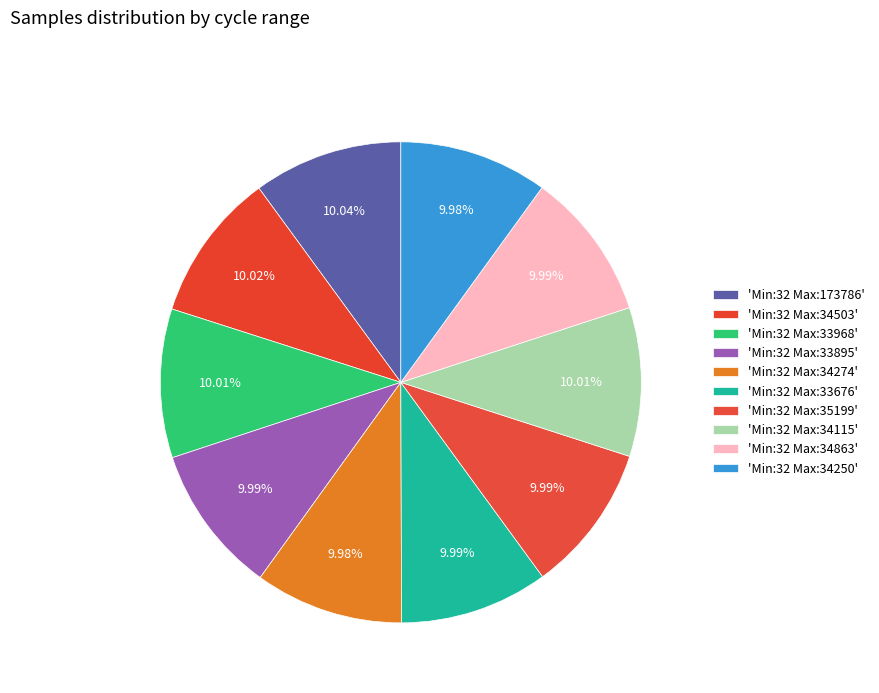

To the nearest percent, what is the average slice percentage?

10%